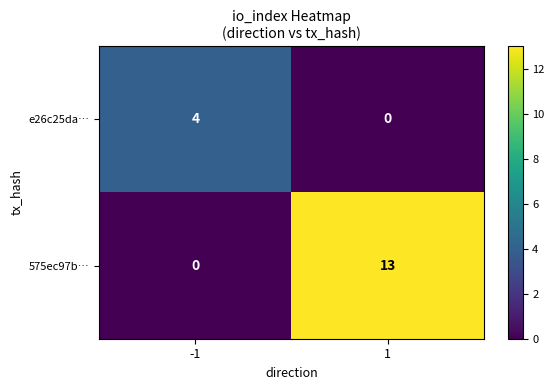

List the series in order of their peak value, highest first.

575ec97b…, e26c25da…